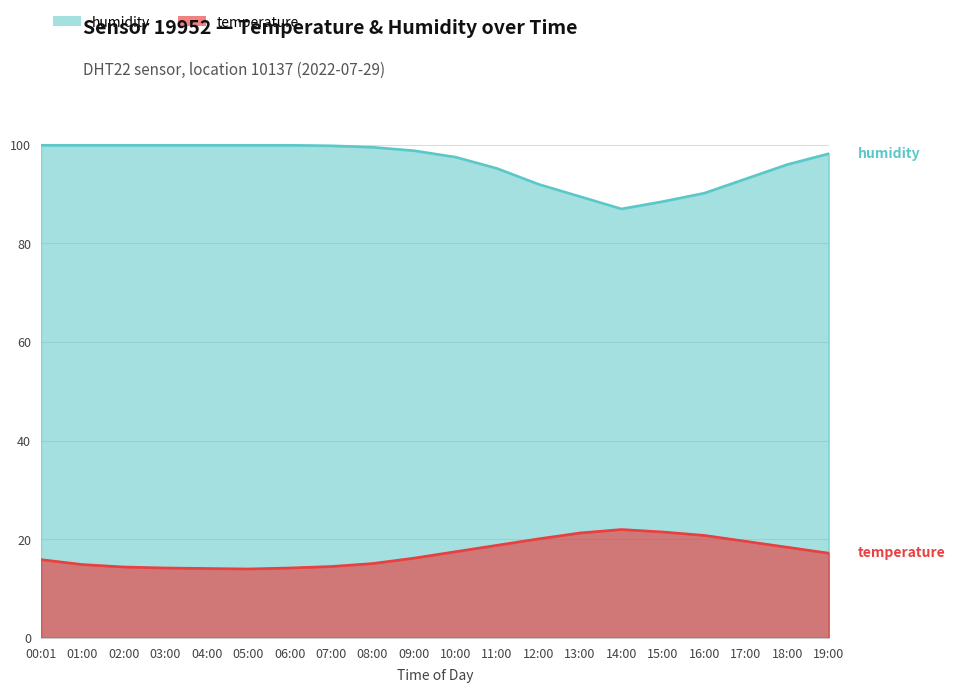

What is the total value across all series at 08:00?

114.6